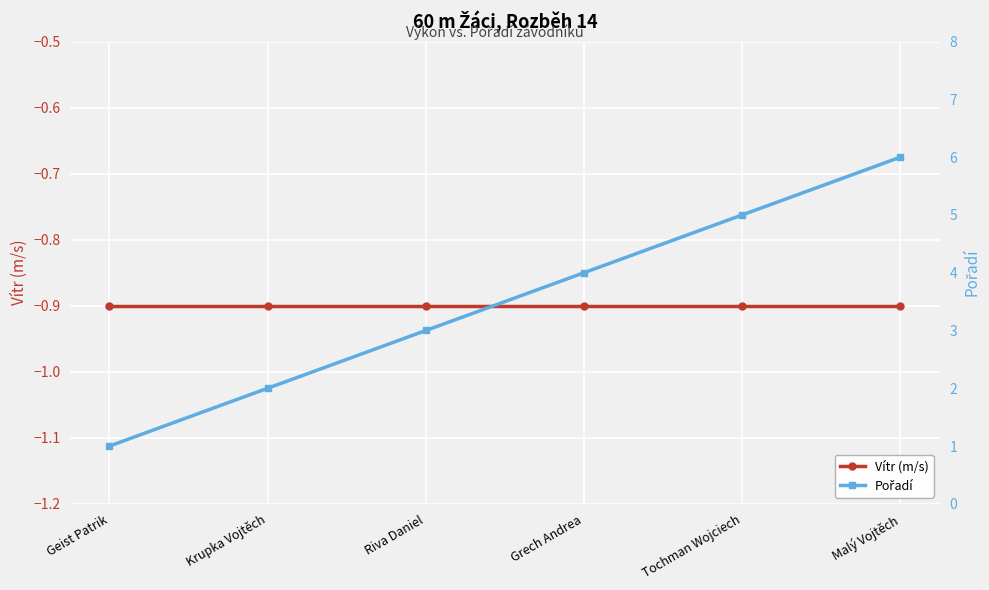

What is the value of the Vítr (m/s) point at the 3rd from the left?

-0.9